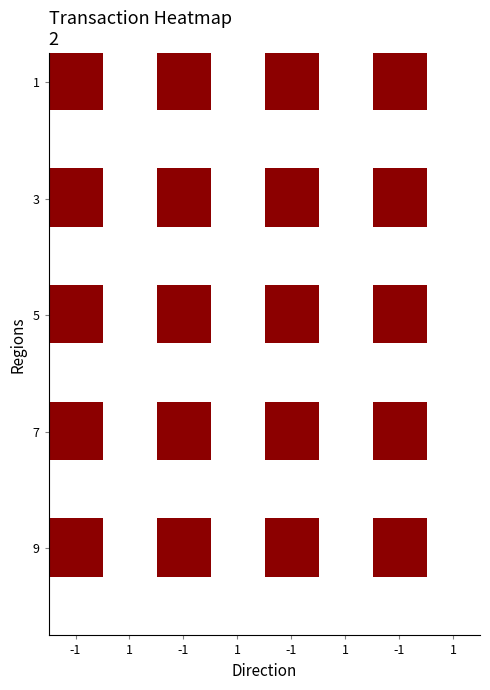

What is the total value across all series at -1?

5